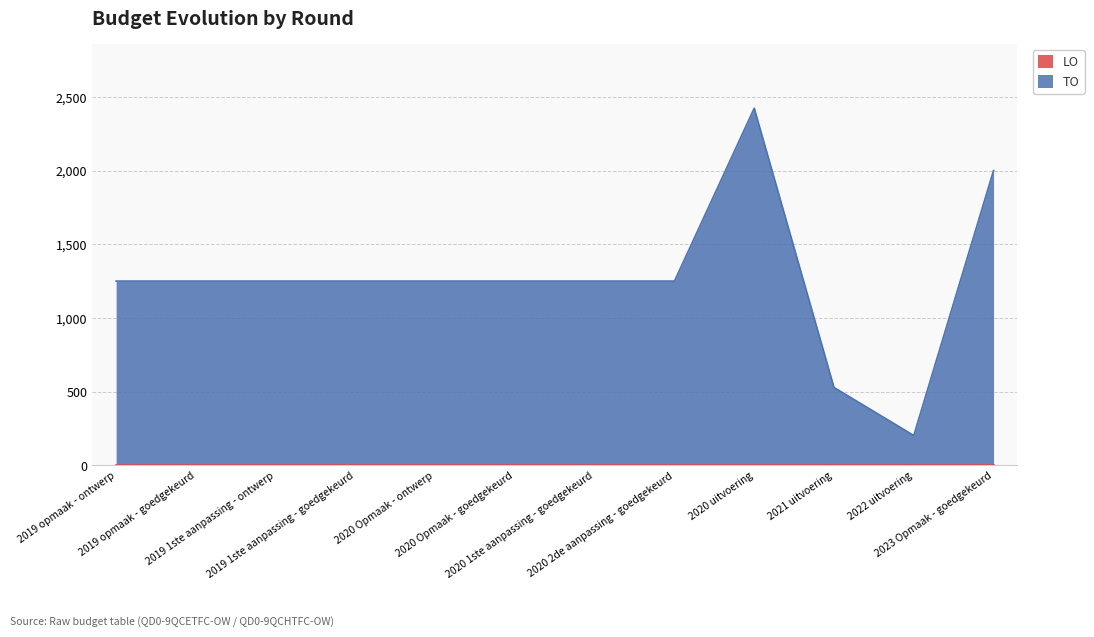

True or false: the data has more than 1 interior local peaks.

False